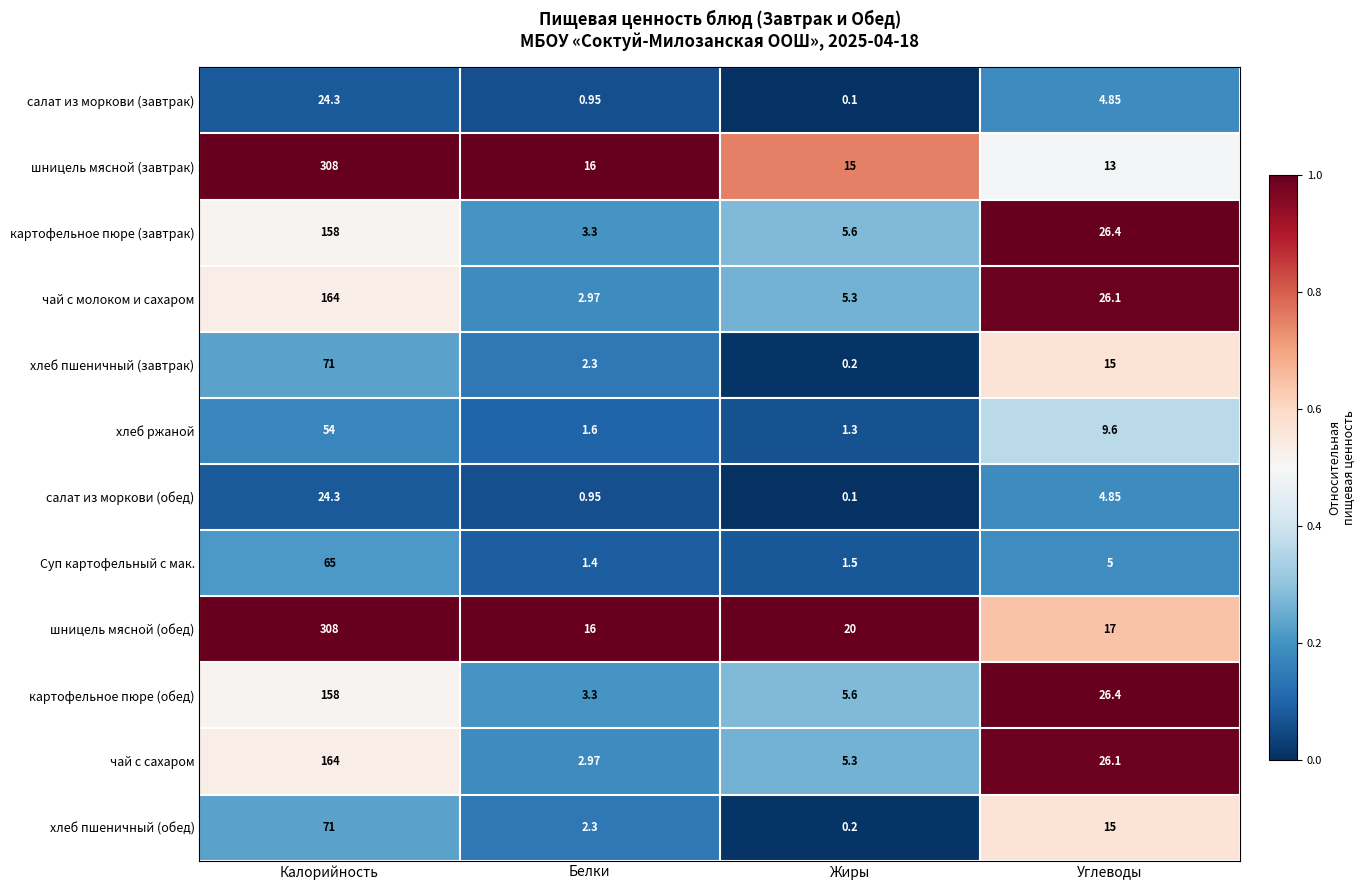

Rank the categories by Суп картофельный с мак. value from lowest to highest.

Белки, Жиры, Углеводы, Калорийность